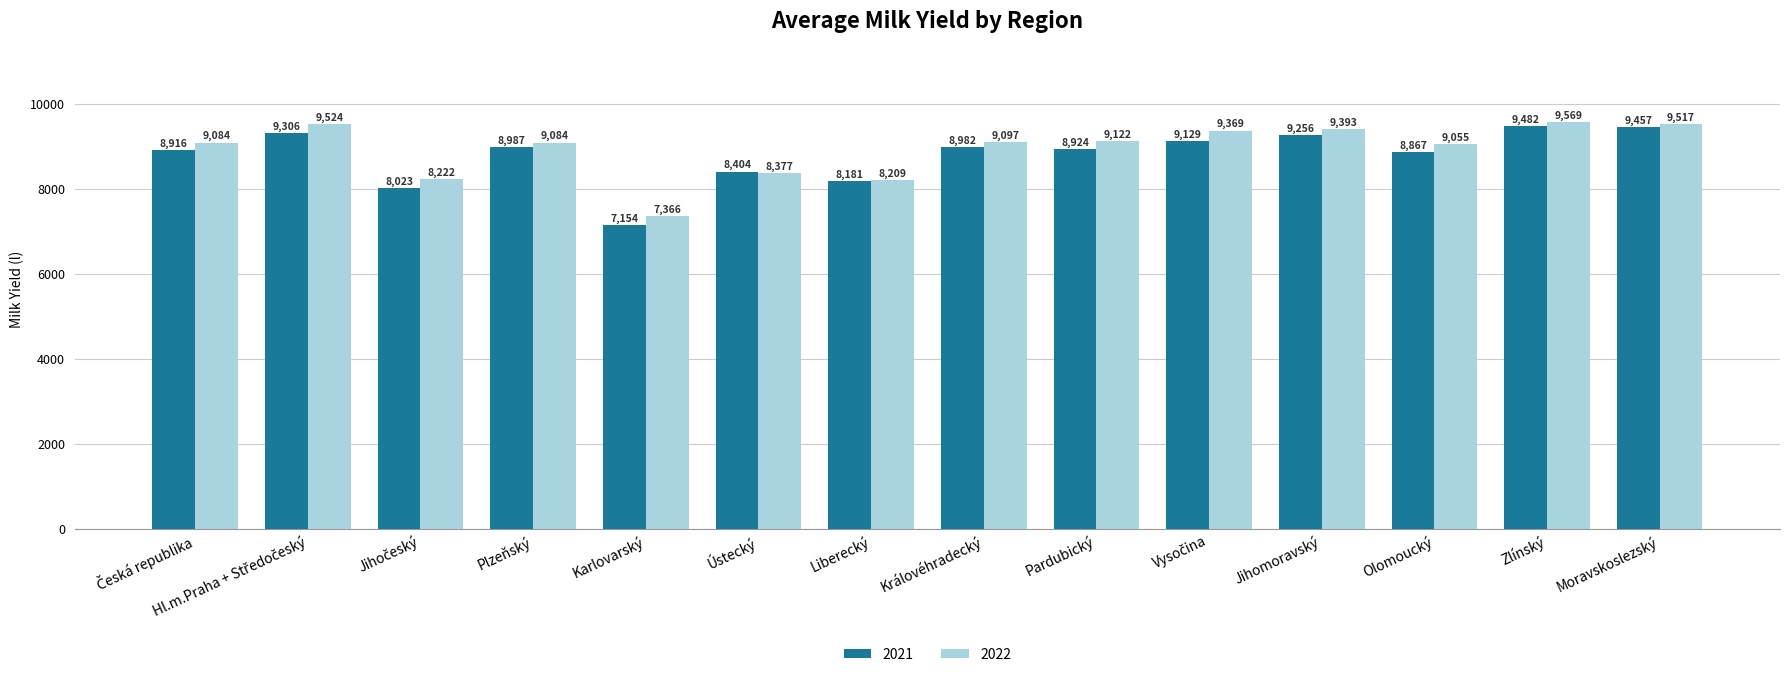

Rank the series by their average value, from lowest to highest.

2021, 2022